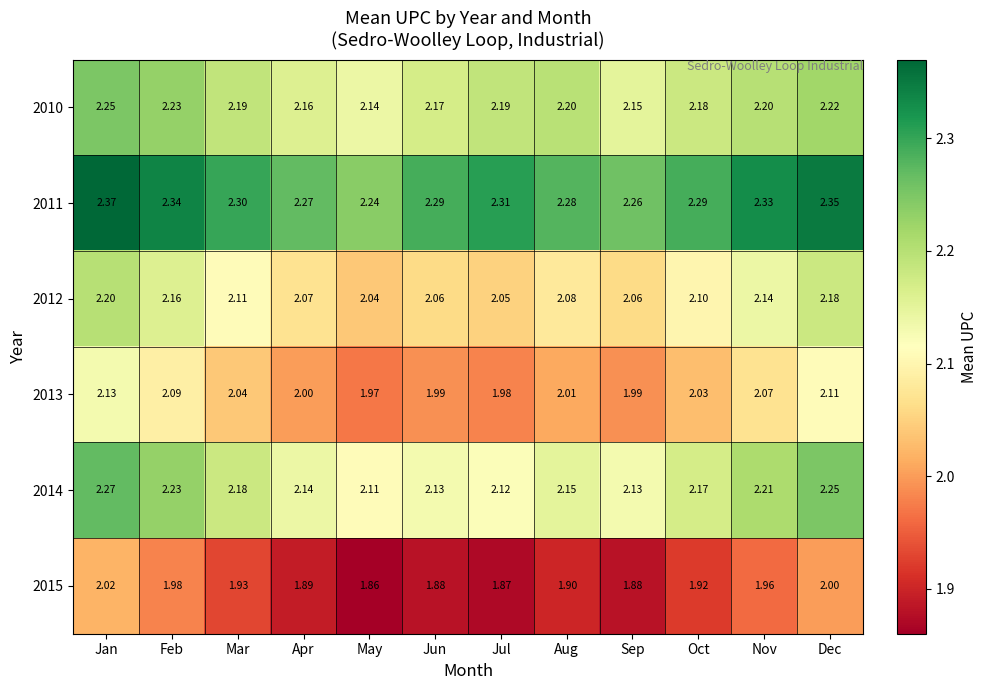

Which label corresponds to the smallest value in the chart?

May